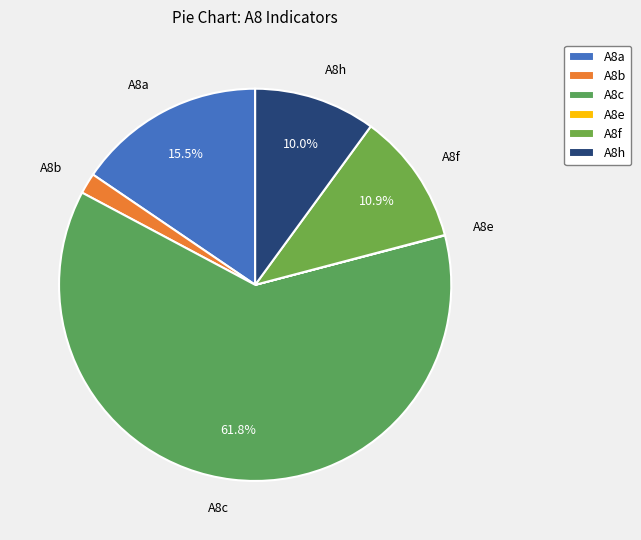

To the nearest percent, what is the difference between the largest and smallest slice percentages?

62%